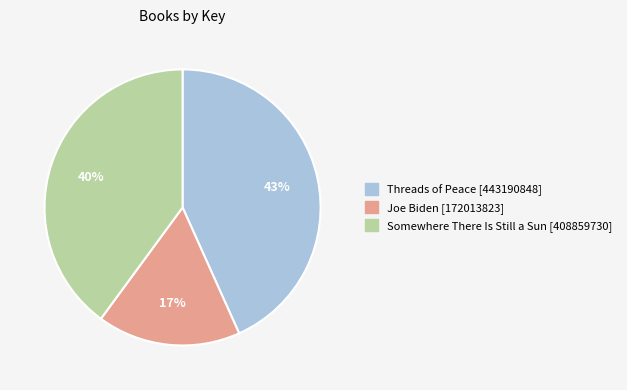

What percentage is the Somewhere There Is Still a Sun [408859730] slice, to the nearest percent?

40%